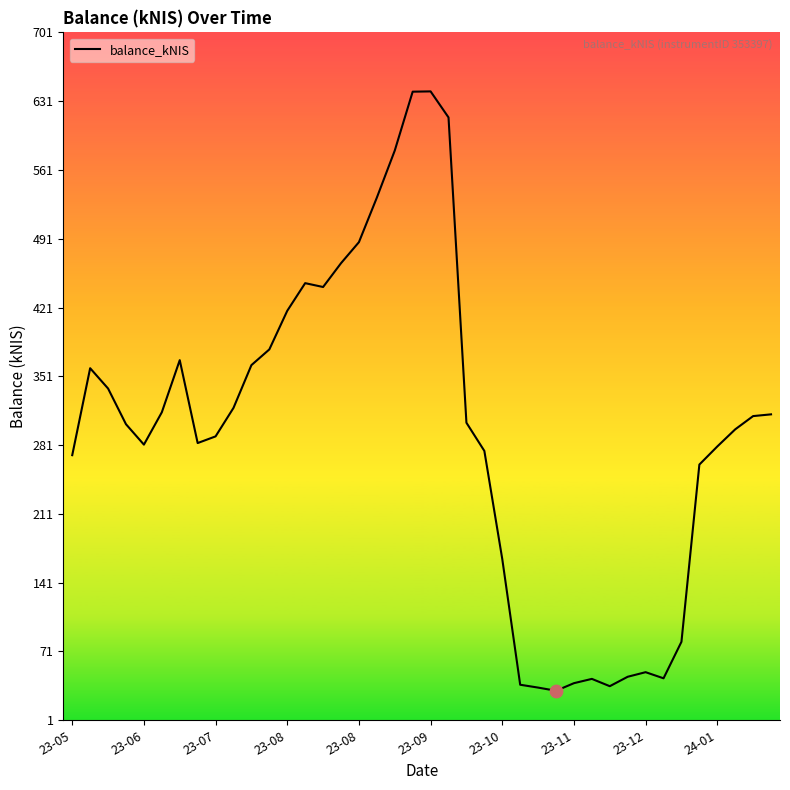

What is the difference between the maximum and minimum values?

609.2